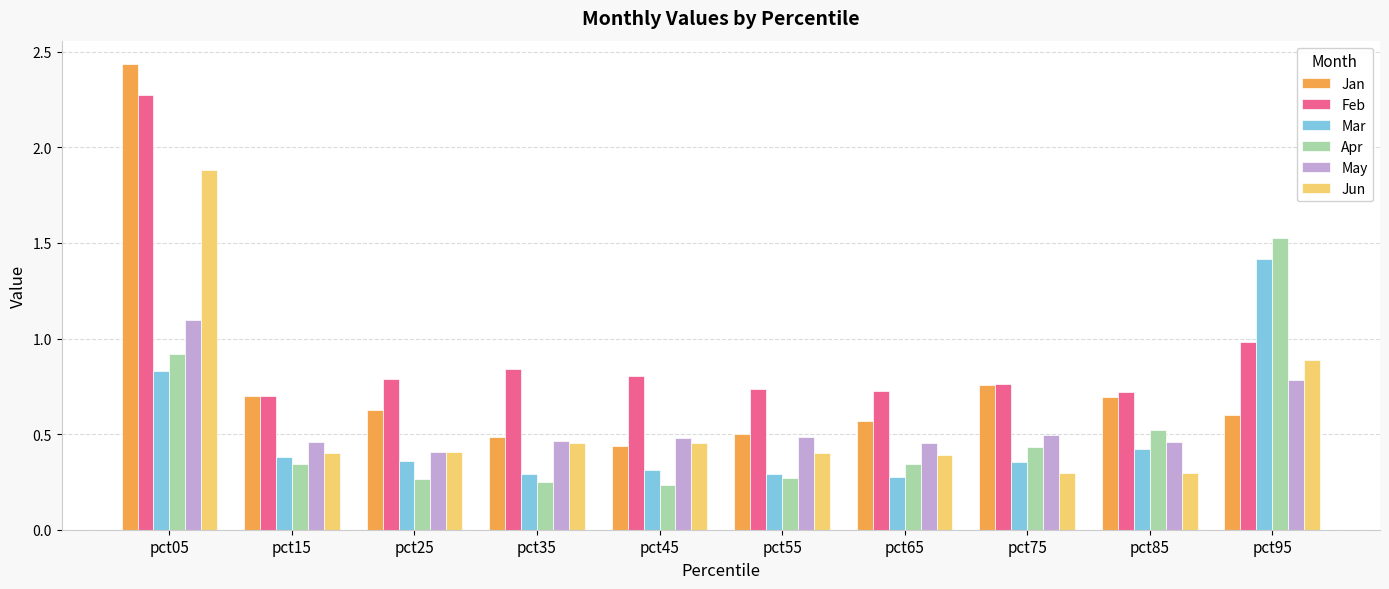

What are all the series names shown in the legend?

Jan, Feb, Mar, Apr, May, Jun